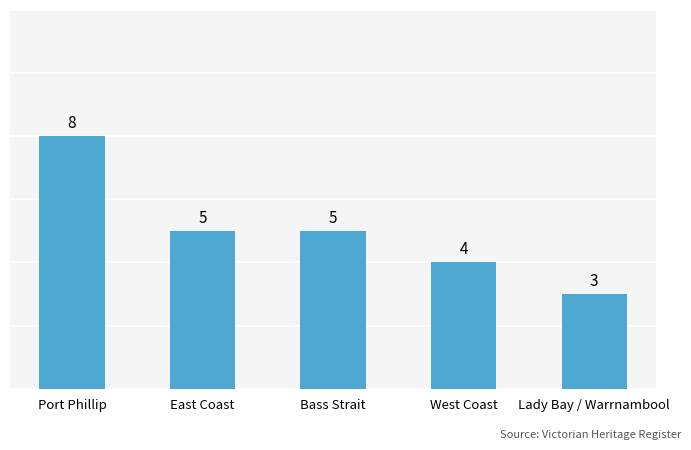

Reading left to right, extract all data points from this chart.

8	5	5	4	3